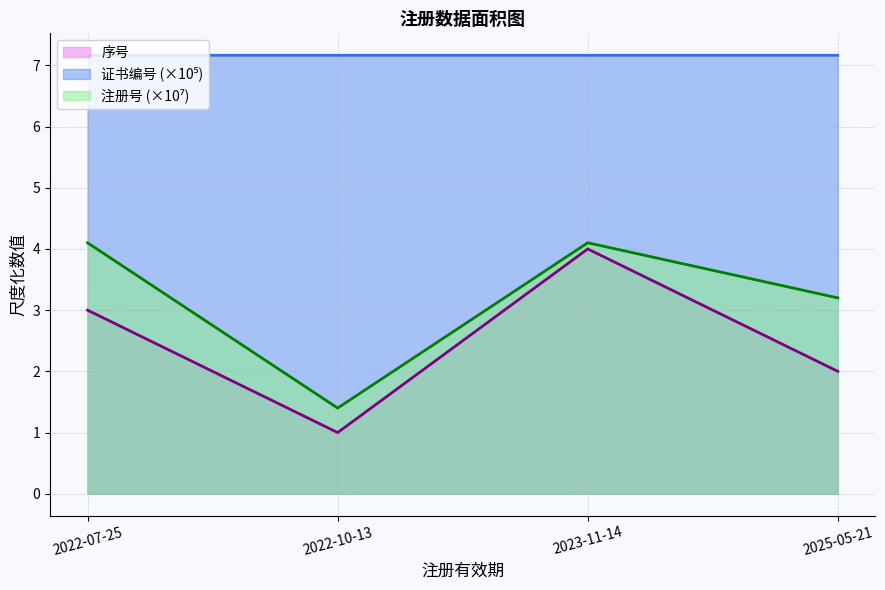

What is the total value across all series at 2023-11-14?

15.3